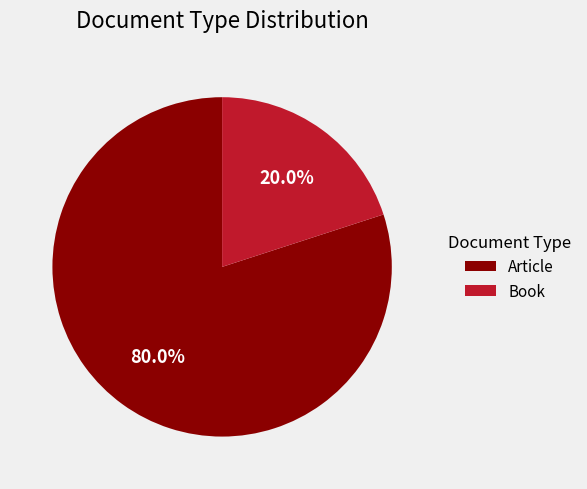

What is the majority slice?

Article